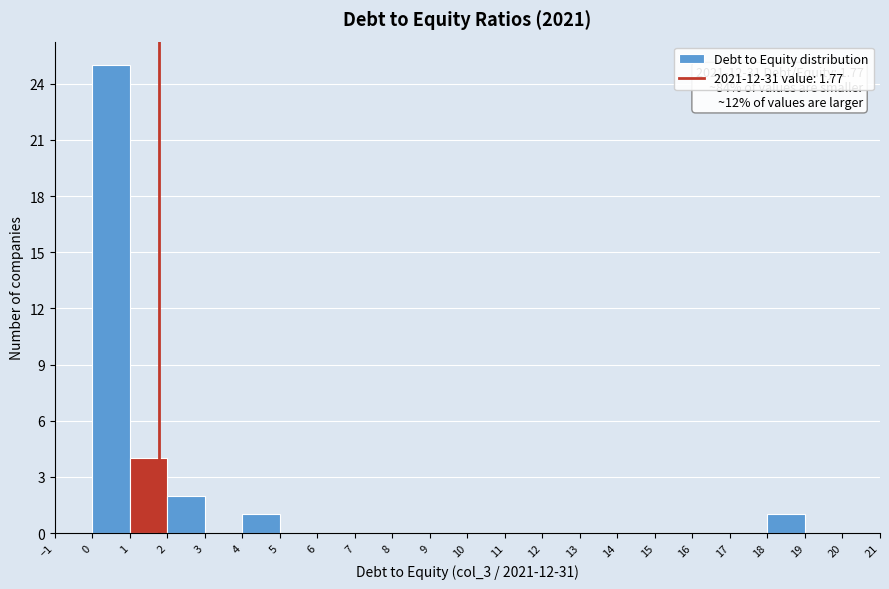

Which range on the x-axis has the tallest bar?

0 to 1